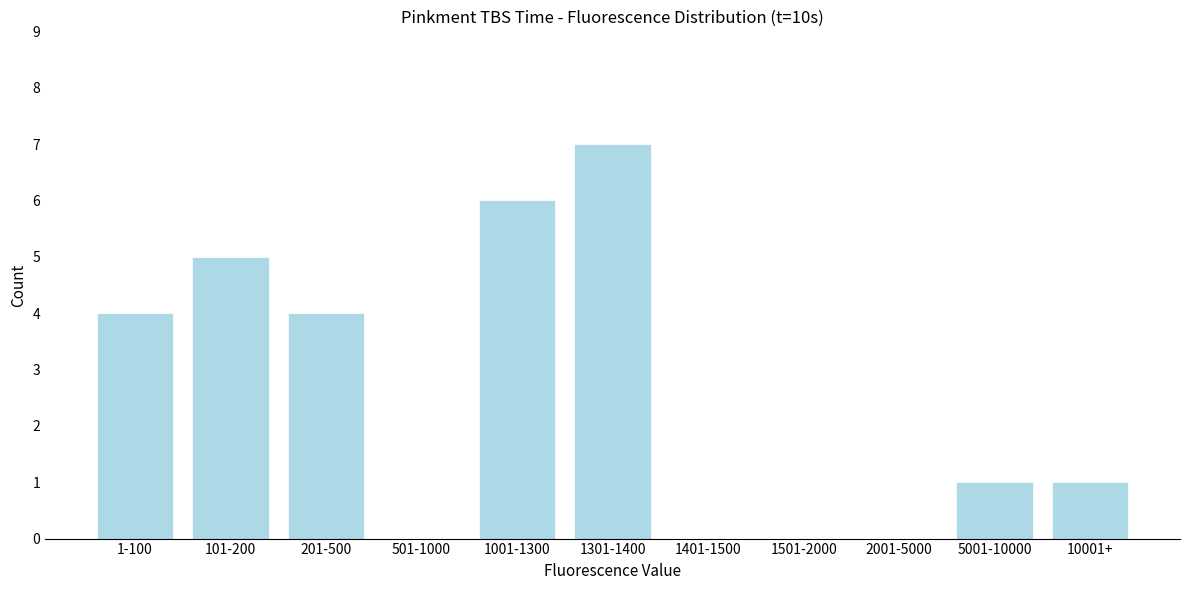

Reading right to left, extract all data points from this chart.

10001+=1	5001-10000=1	2001-5000=0	1501-2000=0	1401-1500=0	1301-1400=7	1001-1300=6	501-1000=0	201-500=4	101-200=5	1-100=4